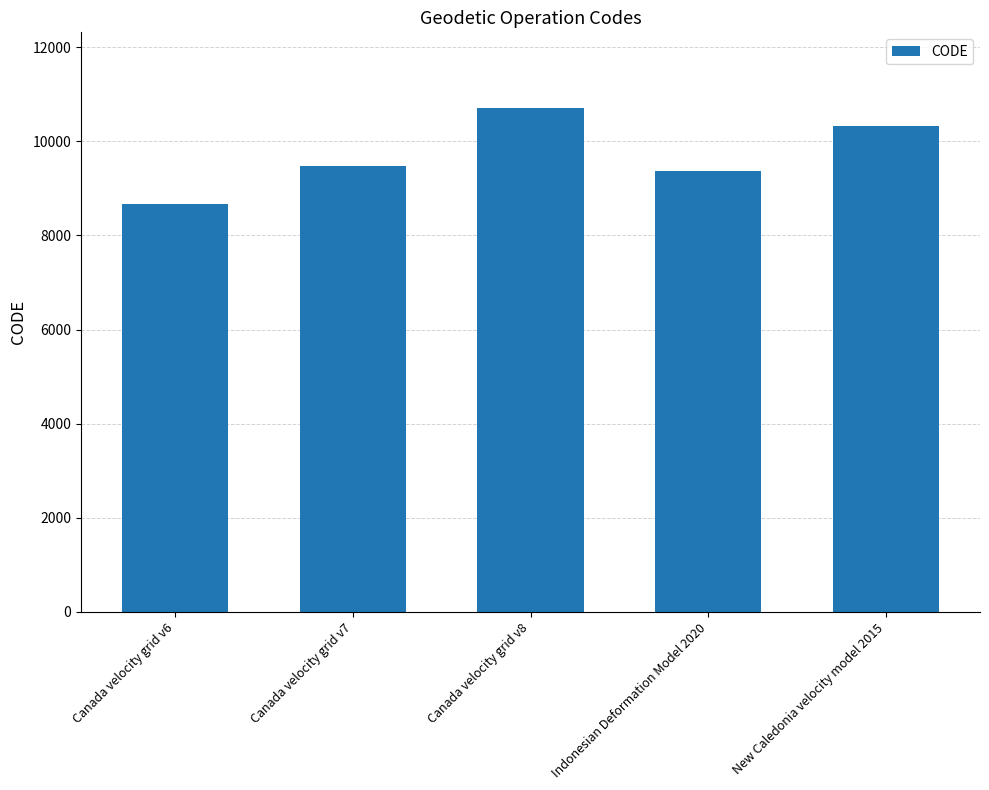

What is the minimum value shown in the chart?

8676